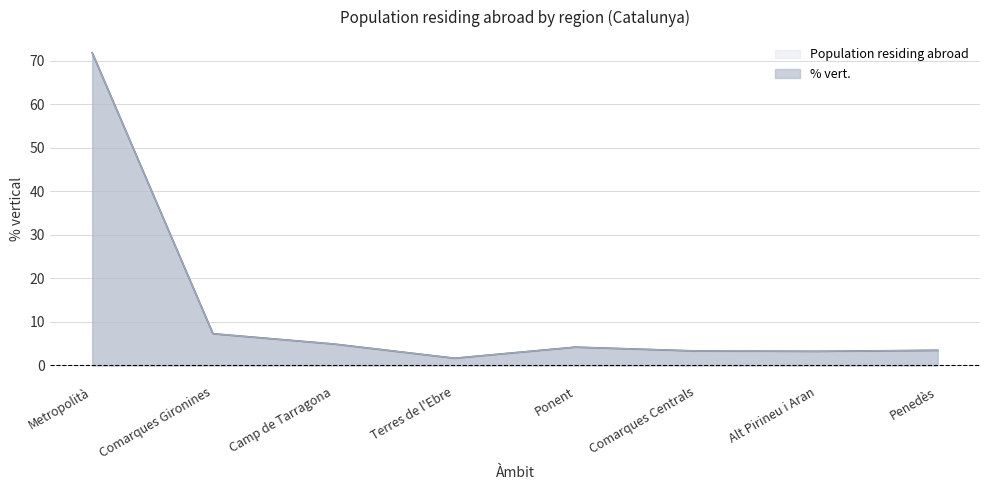

What is the label of the 4th point from the right?

Ponent